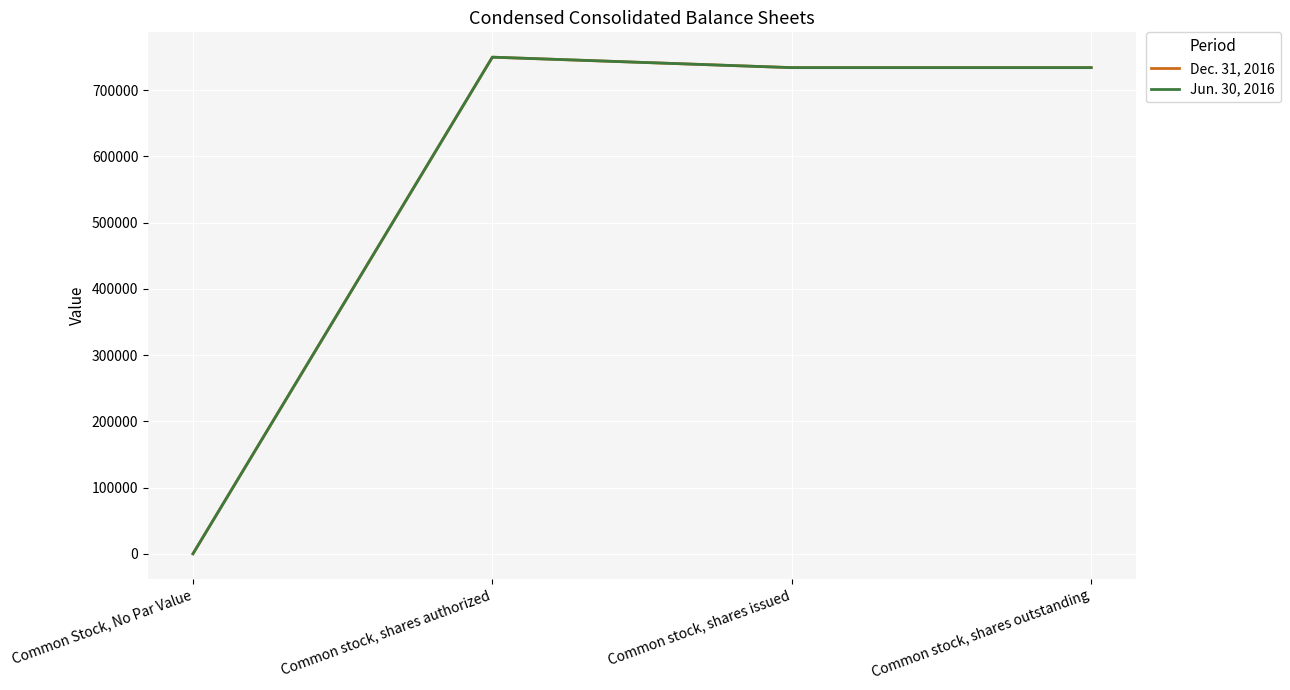

What is the value of the Jun. 30, 2016 point at the 4th from the left?

734183